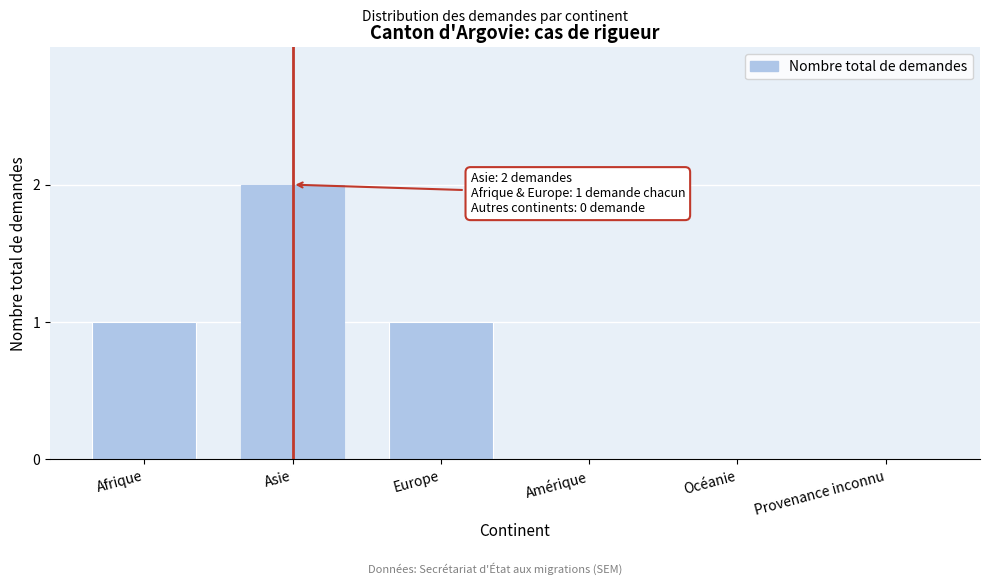

Reading left to right, transcribe all the data shown in this chart.

Afrique=1	Asie=2	Europe=1	Amérique=0	Océanie=0	Provenance inconnu=0